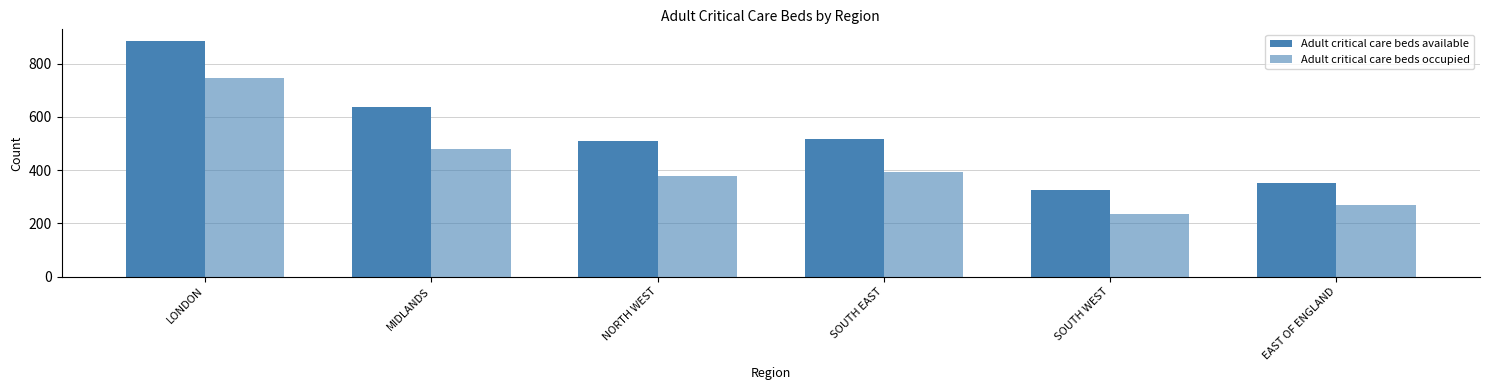

Reading left to right, what are all the values shown in this chart?

Adult critical care beds available: 885	639	509	518	327	353
Adult critical care beds occupied: 746	480	379	393	234	267